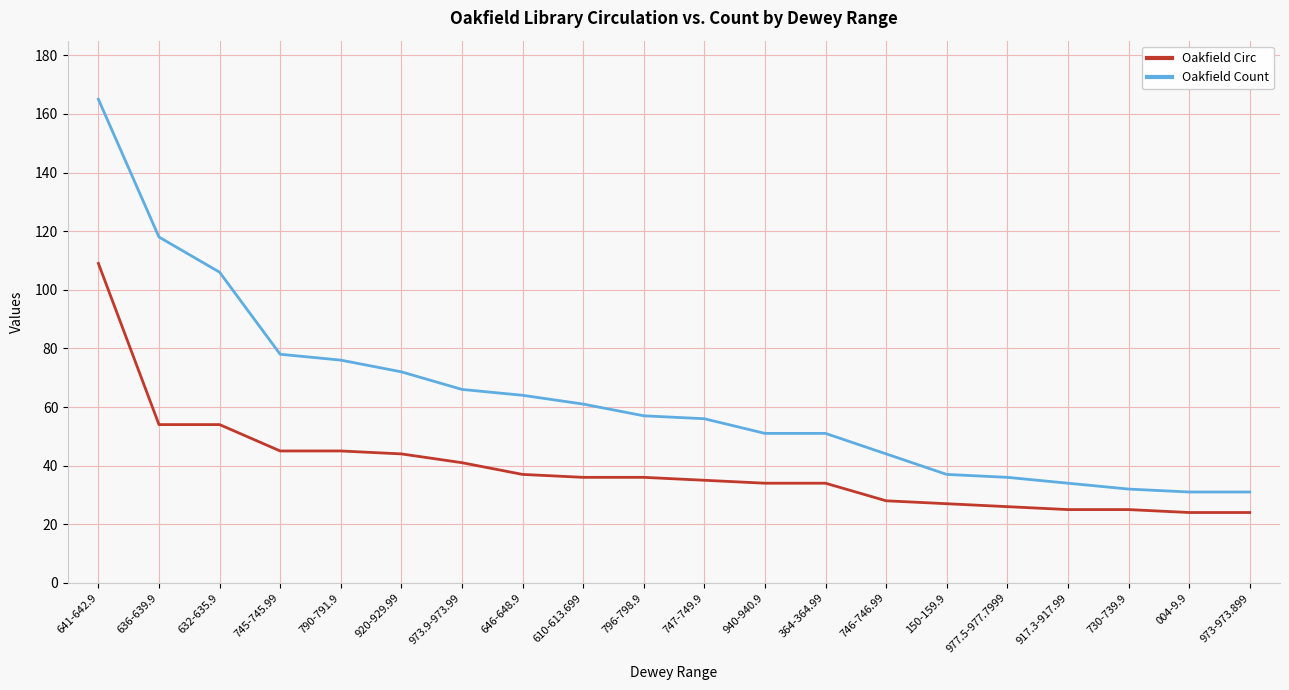

What is the greatest value displayed?

165